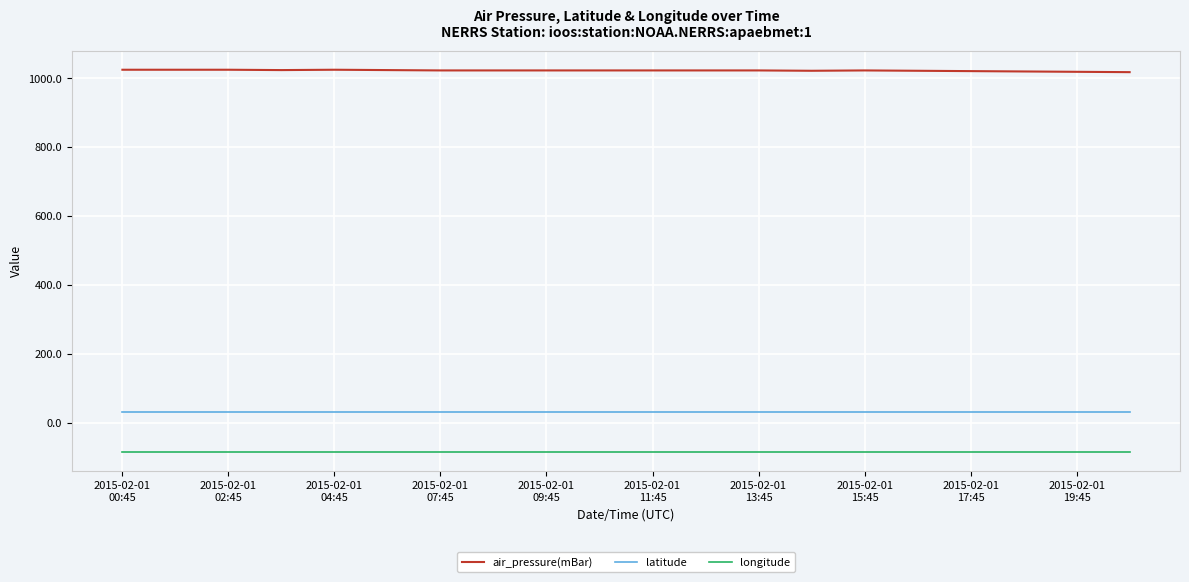

True or false: air_pressure(mBar) and longitude intersect in this chart.

False